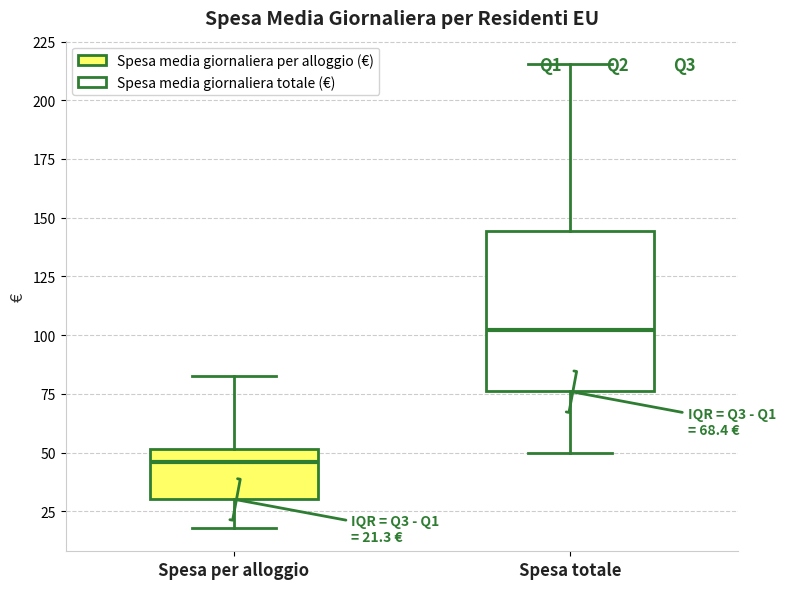

Which box has the highest median line?

Spesa totale